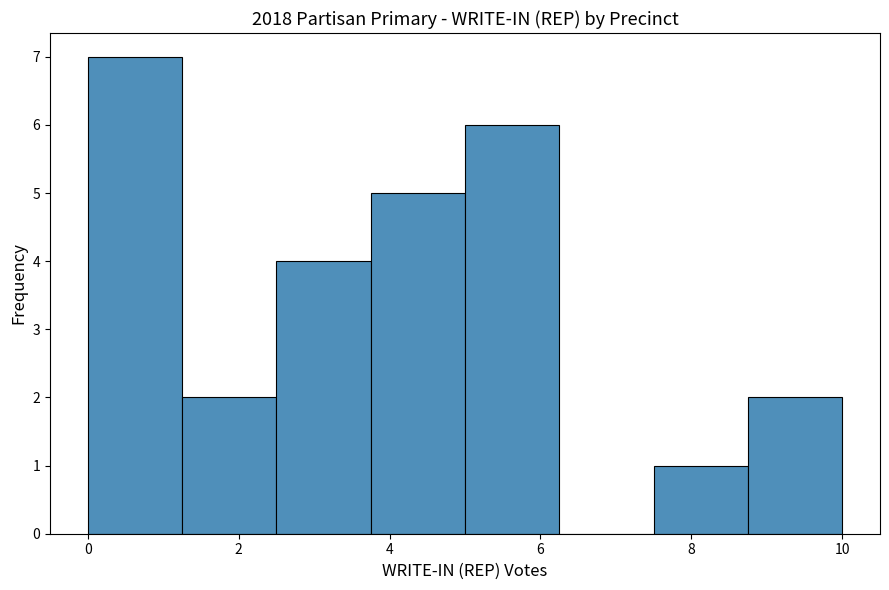

How tall is the bar that spans 7.50 to 8.75 on the x-axis? Neither the bar edges nor the heights are printed on the chart, so give them approximately, as read against the axes.

1